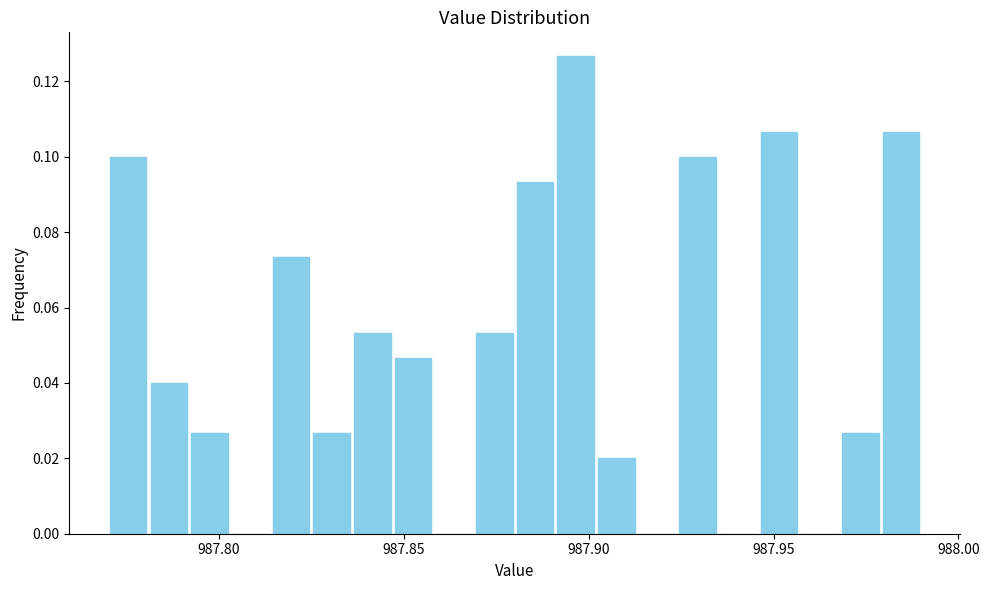

Around what value on the x-axis is the tallest bar? Give the approximate position of its centre, as read against the axis.

987.895